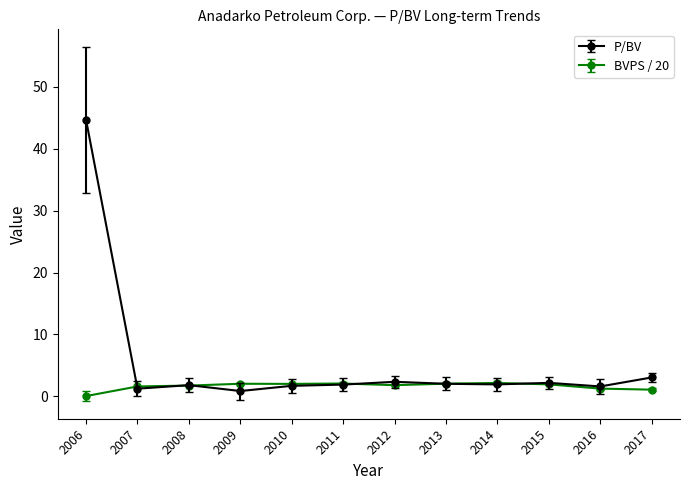

At which label does P/BV reach its peak?

2006